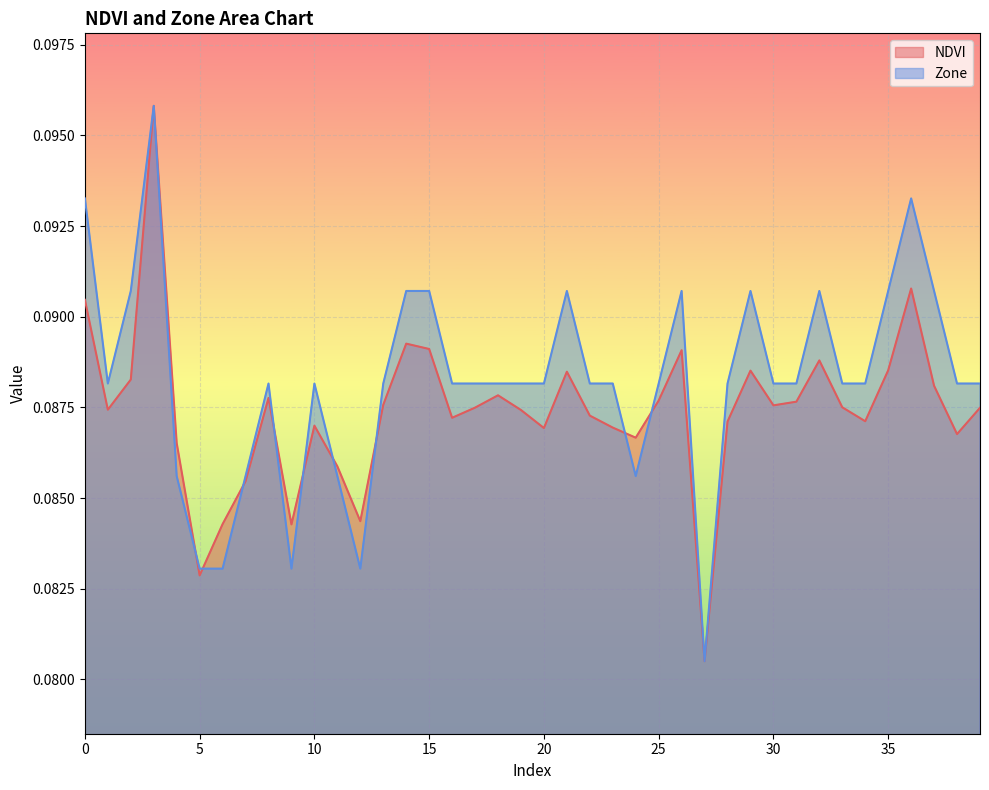

How many lines are shown in the chart?

2